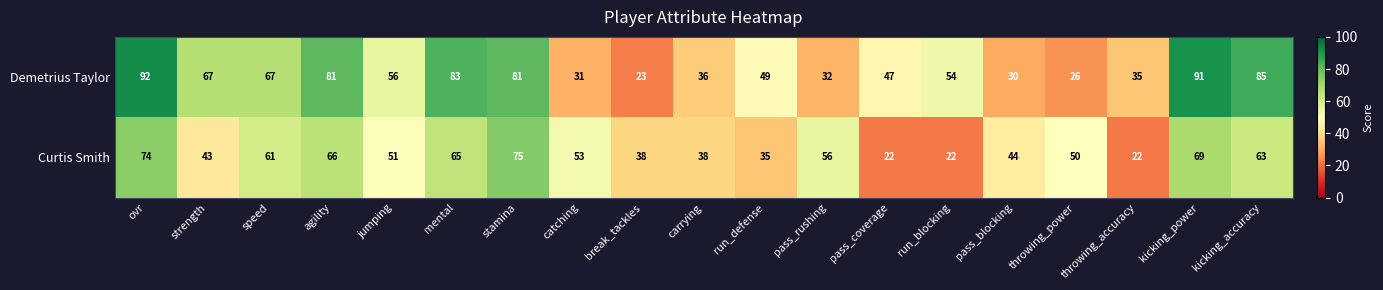

What is the spread (max minus min) of values at catching?

22